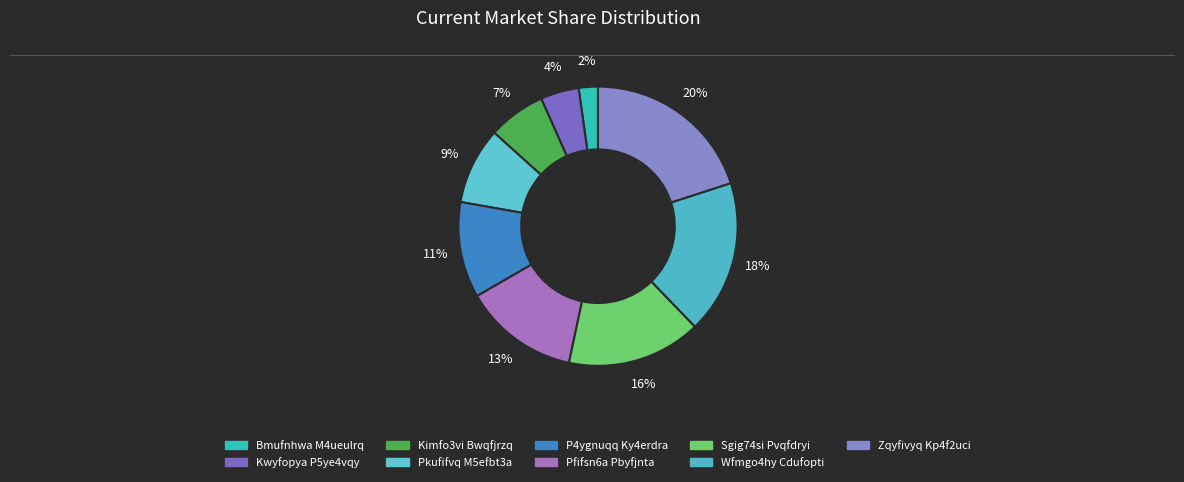

To the nearest percent, what portion does Bmufnhwa M4ueulrq represent?

2%